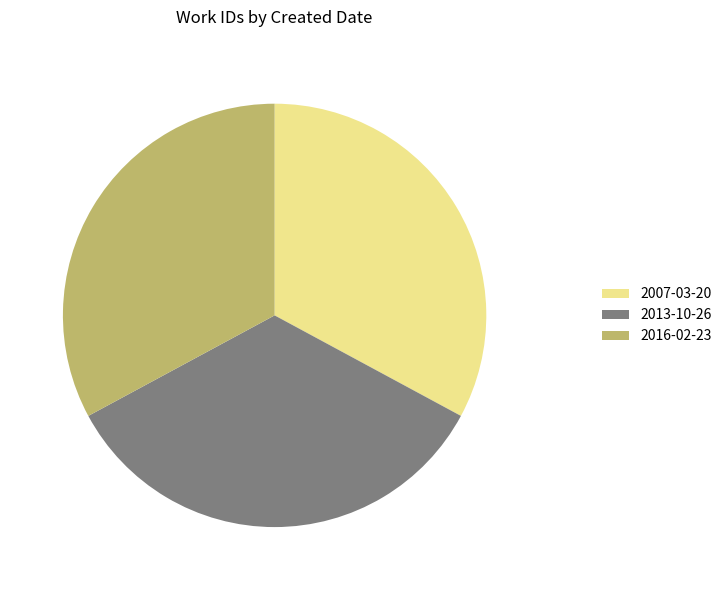

How many segments does this pie chart have?

3